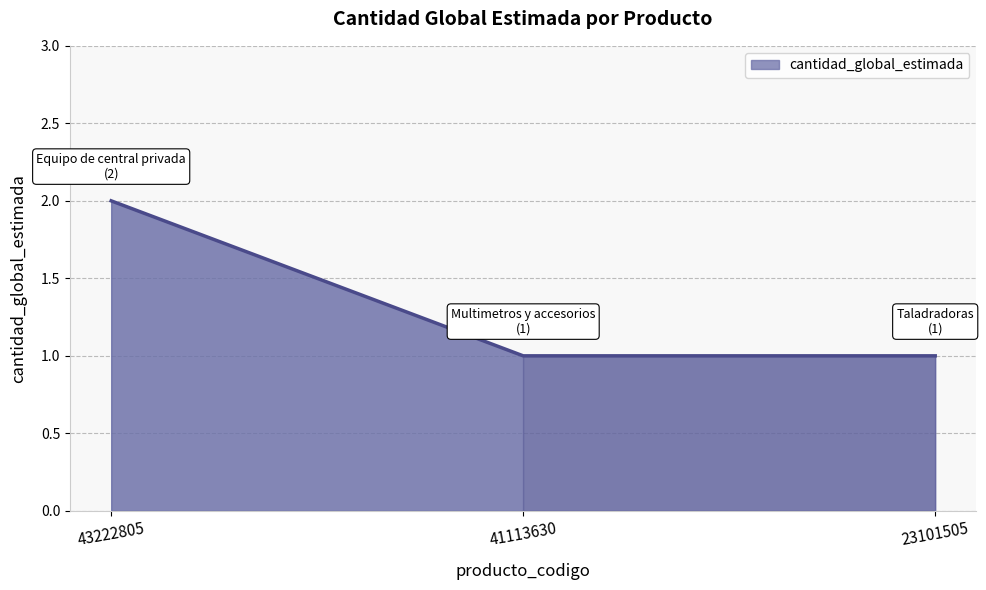

The chart shows a value of 1 at 41113630. True or false?

True